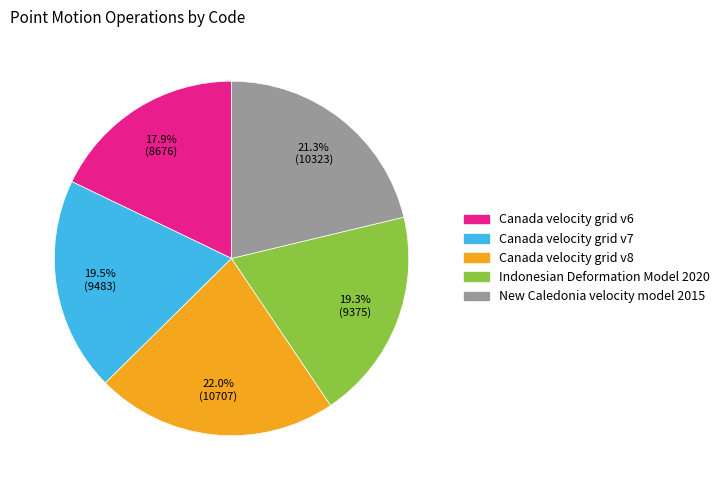

How many slices are in this pie chart?

5